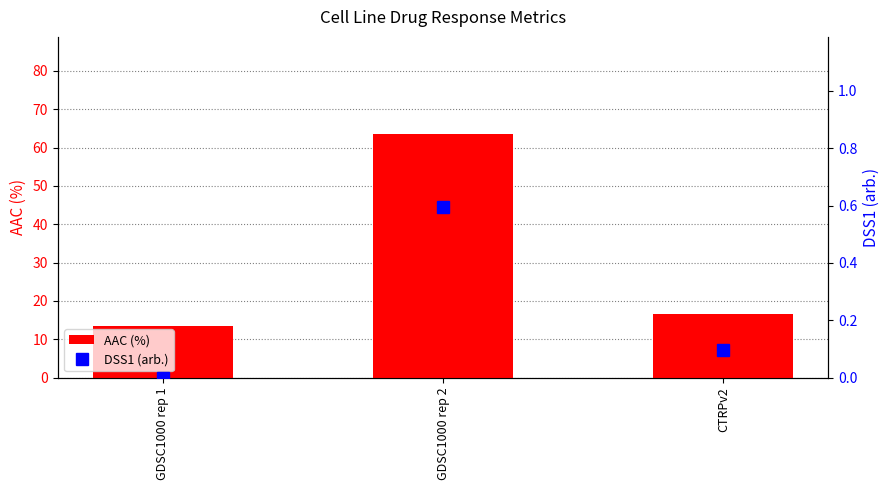

How many values in the DSS1 (arb.) series exceed 0?

2